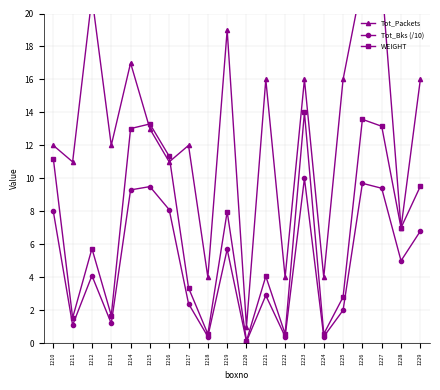

How many data points in Tot_Packets are above 13?

9